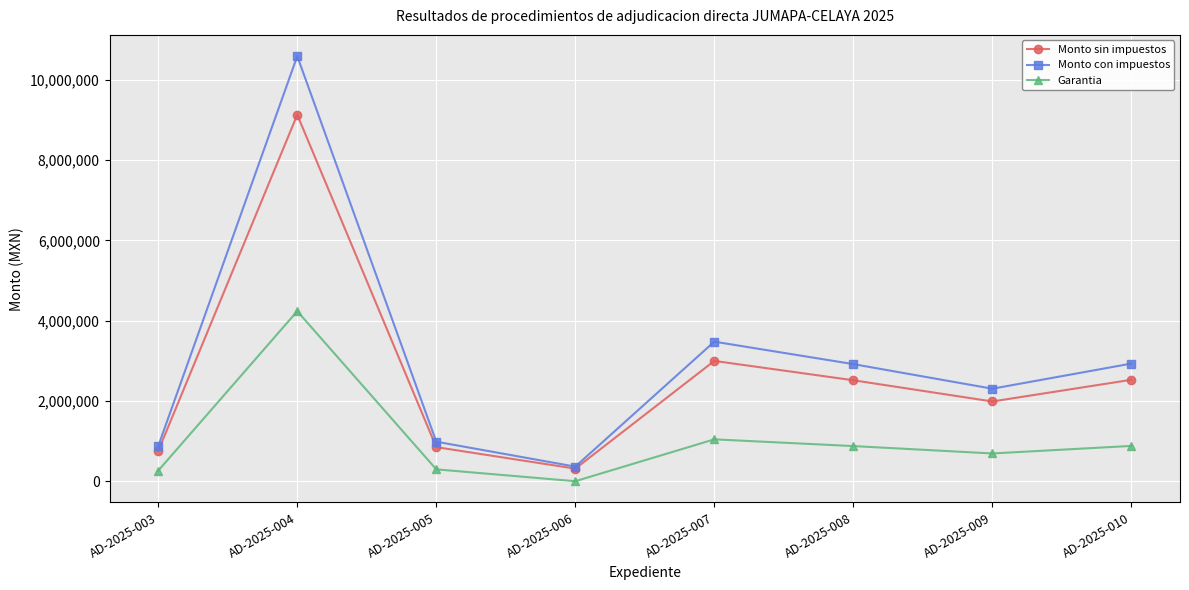

What is the total value across all series at AD-2025-010?

6339182.8